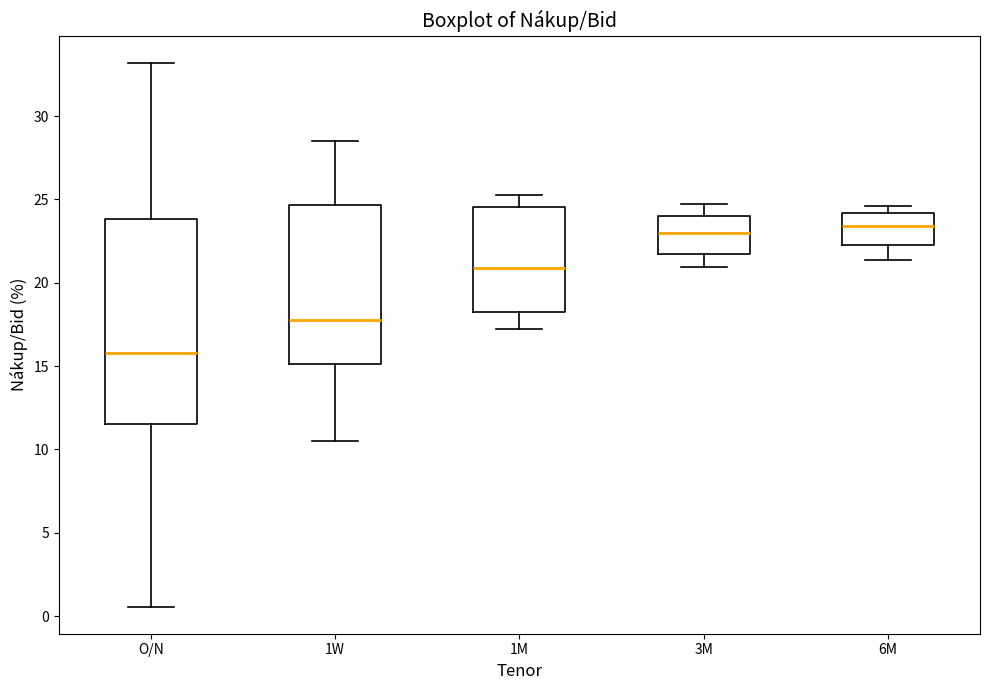

Comparing the boxes themselves (not the whiskers), which one is the tallest?

O/N